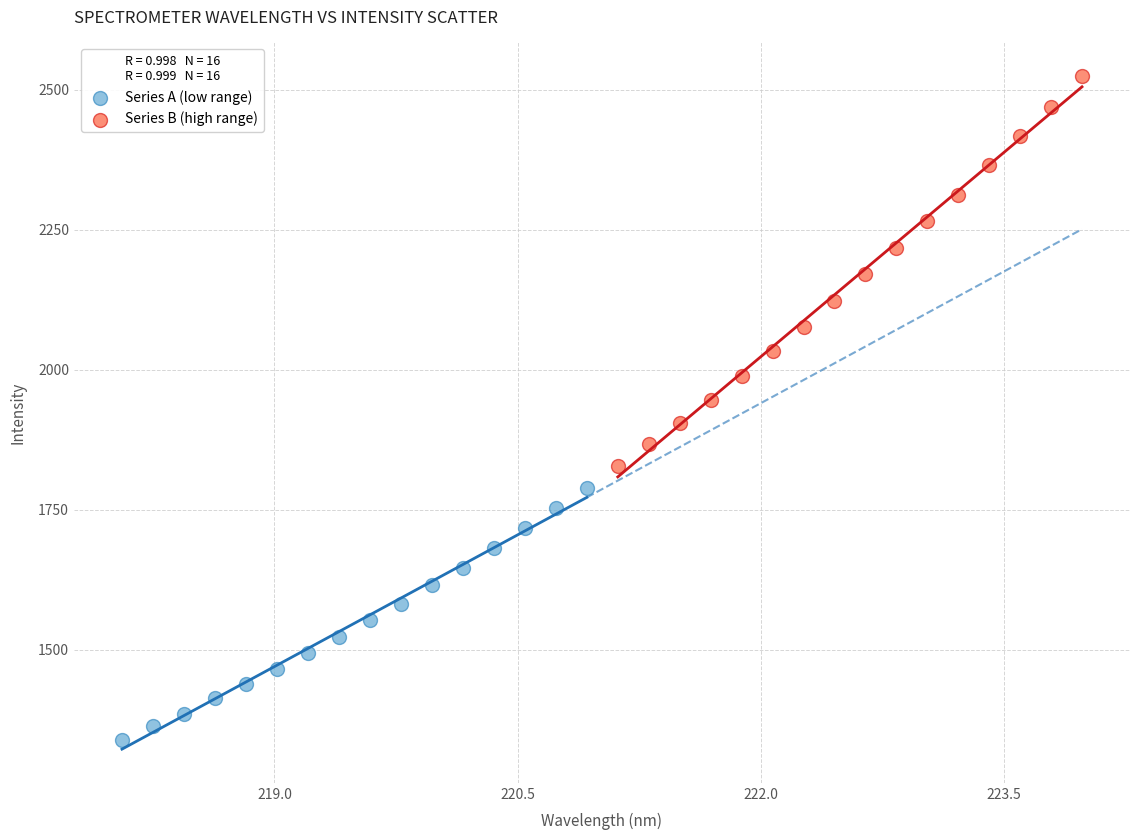

Which series contains the highest Y value?

Series B (high range)